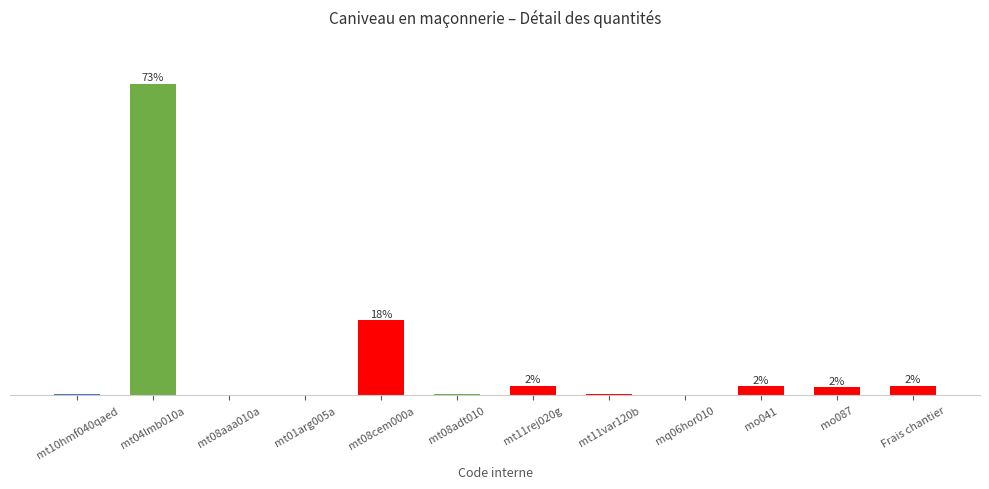

Are the bars horizontal?

No